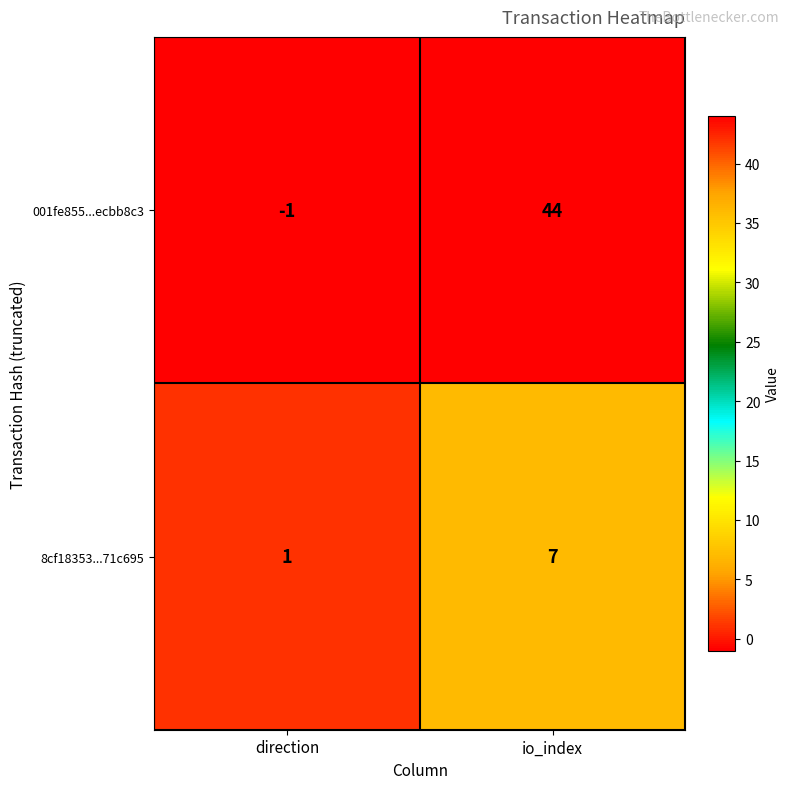

Read the 001fe855...ecbb8c3 value at io_index.

44